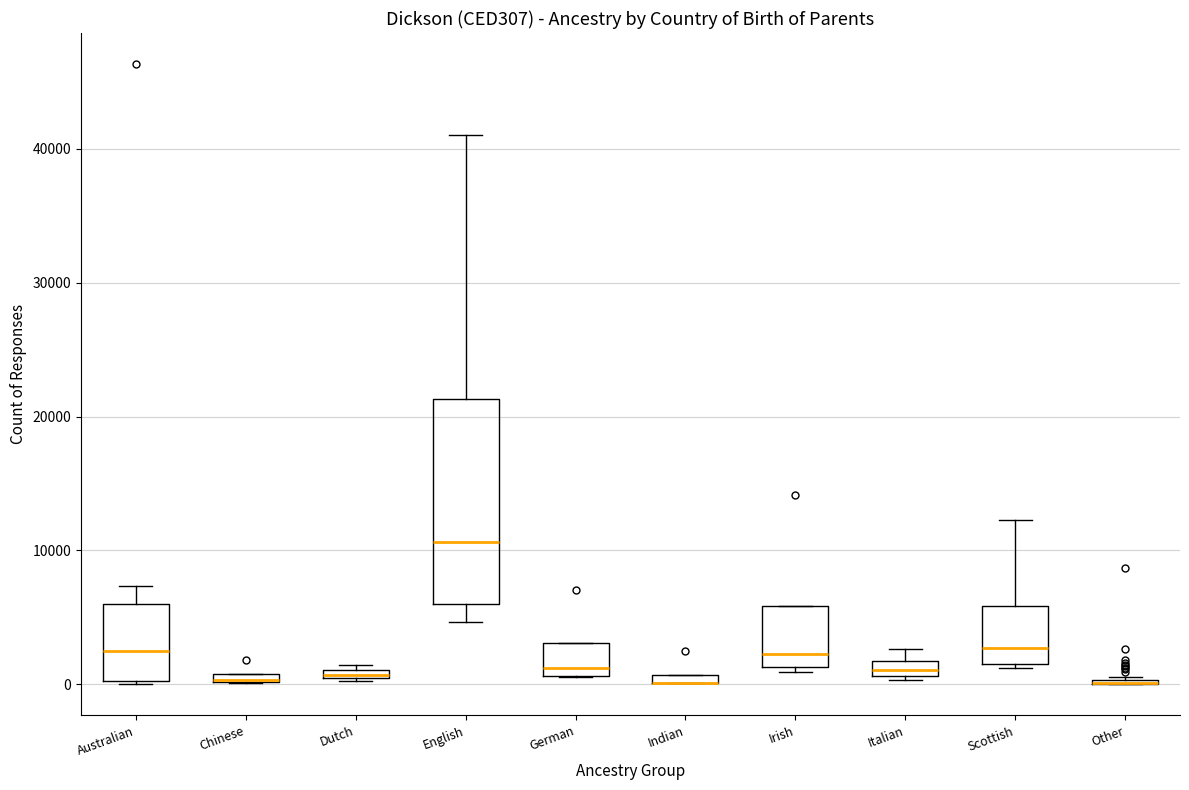

Where is the upper edge of the box for Scottish on the y-axis? The values are not printed on the chart, so give them approximately, as read against the axis.

6000